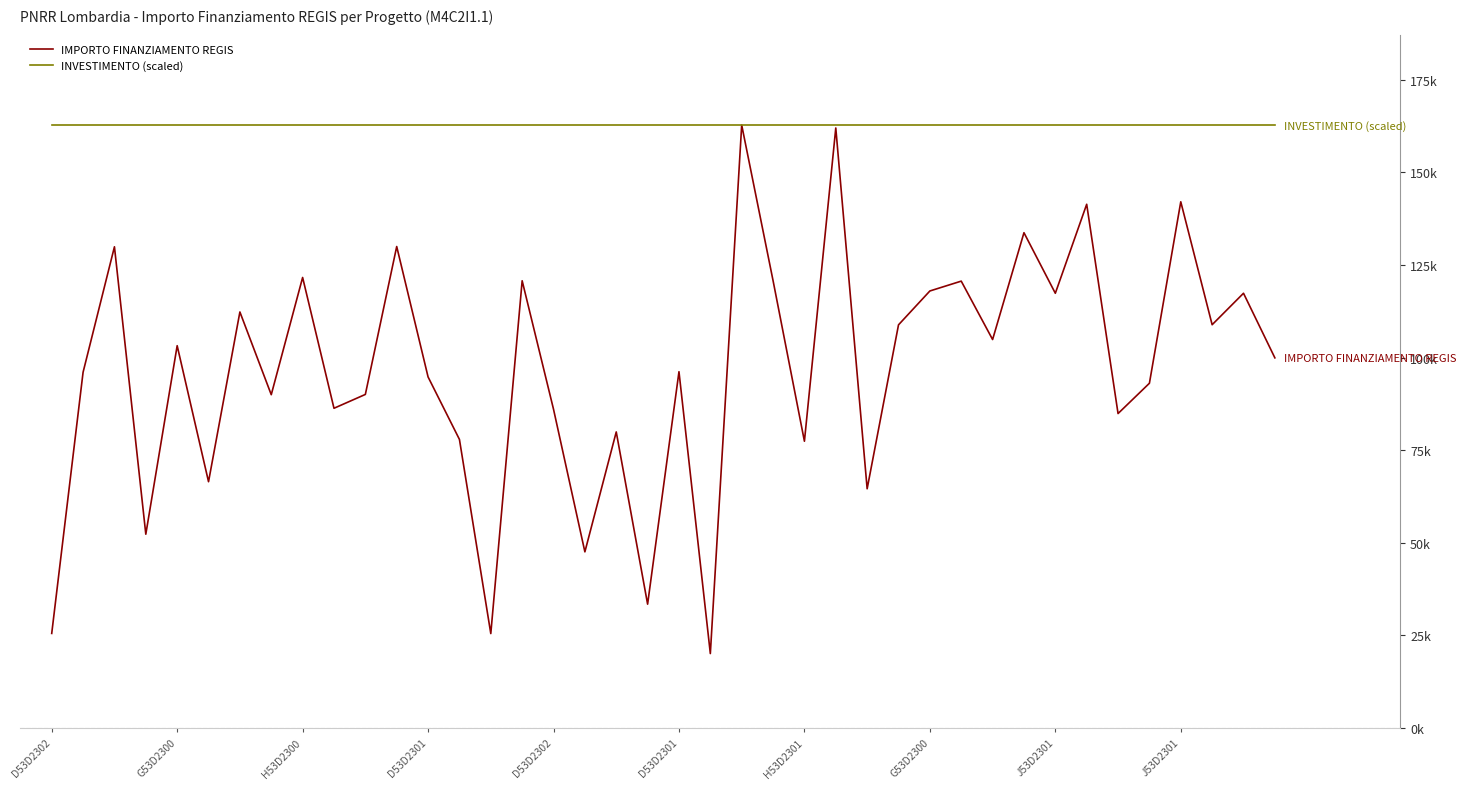

Is this an area chart (filled region under the line)?

No